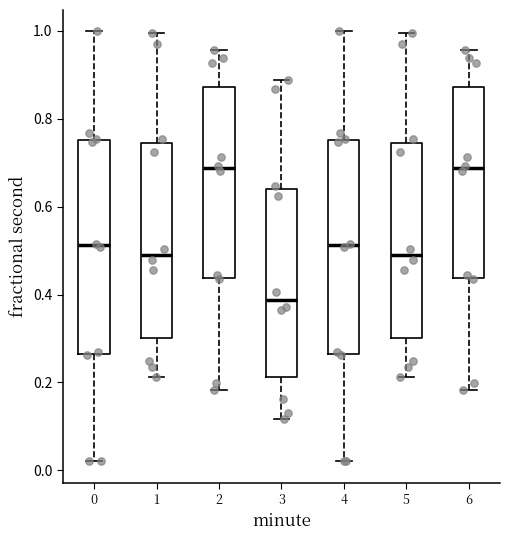

Reading left to right, read every box against the y-axis: the position of its median line, the range the box covers, and the ends of its whiskers. The values are not printed on the chart, so give them approximately, as read against the axis.

0: median 0.52, box 0.26 to 0.76, whiskers 0.02 to 1.00
1: median 0.50, box 0.30 to 0.74, whiskers 0.22 to 1.00
2: median 0.68, box 0.44 to 0.88, whiskers 0.18 to 0.96
3: median 0.38, box 0.22 to 0.64, whiskers 0.12 to 0.88
4: median 0.52, box 0.26 to 0.76, whiskers 0.02 to 1.00
5: median 0.50, box 0.30 to 0.74, whiskers 0.22 to 1.00
6: median 0.68, box 0.44 to 0.88, whiskers 0.18 to 0.96